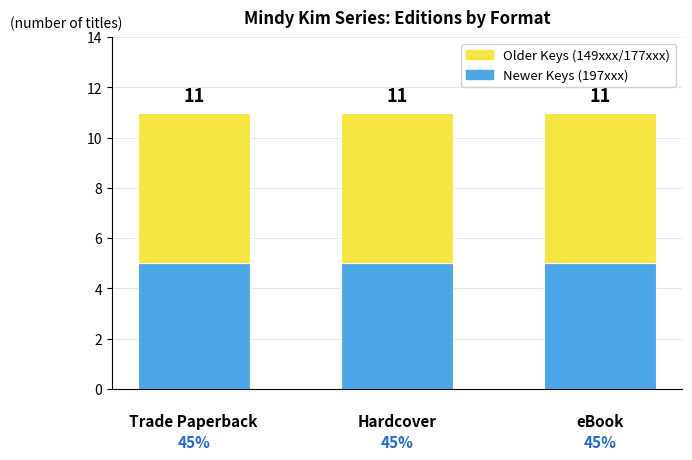

What position from the left is eBook?

3